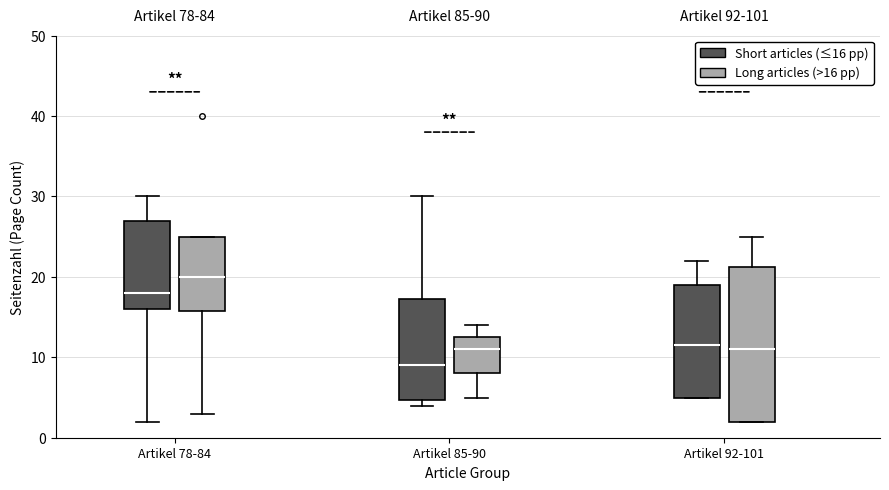

Reading left to right, transcribe this box plot: for each box, give where its median line is, the range the box spans, and where its two whiskers end, as read against the y-axis. The values are not printed on the chart, so give them approximately, as read against the axis.

Artikel 78-84 (Short articles (≤16 pp)): median 18, box 16 to 27, whiskers 2 to 30
Artikel 78-84 (Long articles (>16 pp)): median 20, box 16 to 25, whiskers 3 to 25
Artikel 85-90 (Short articles (≤16 pp)): median 9, box 5 to 17, whiskers 4 to 30
Artikel 85-90 (Long articles (>16 pp)): median 11, box 8 to 13, whiskers 5 to 14
Artikel 92-101 (Short articles (≤16 pp)): median 12, box 5 to 19, whiskers 5 to 22
Artikel 92-101 (Long articles (>16 pp)): median 11, box 2 to 21, whiskers 2 to 25